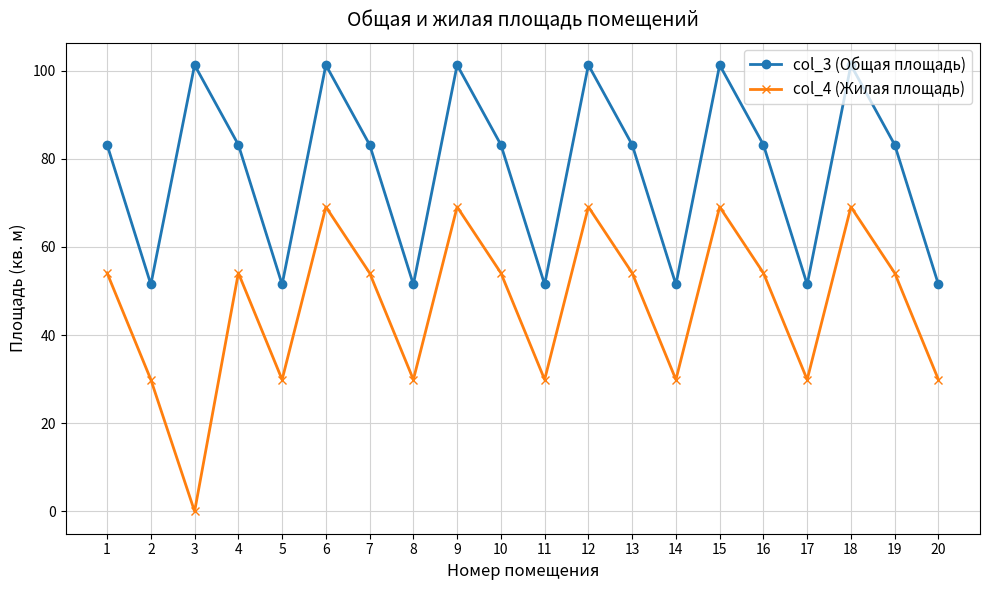

What are all the series names shown in the legend?

col_3 (Общая площадь), col_4 (Жилая площадь)